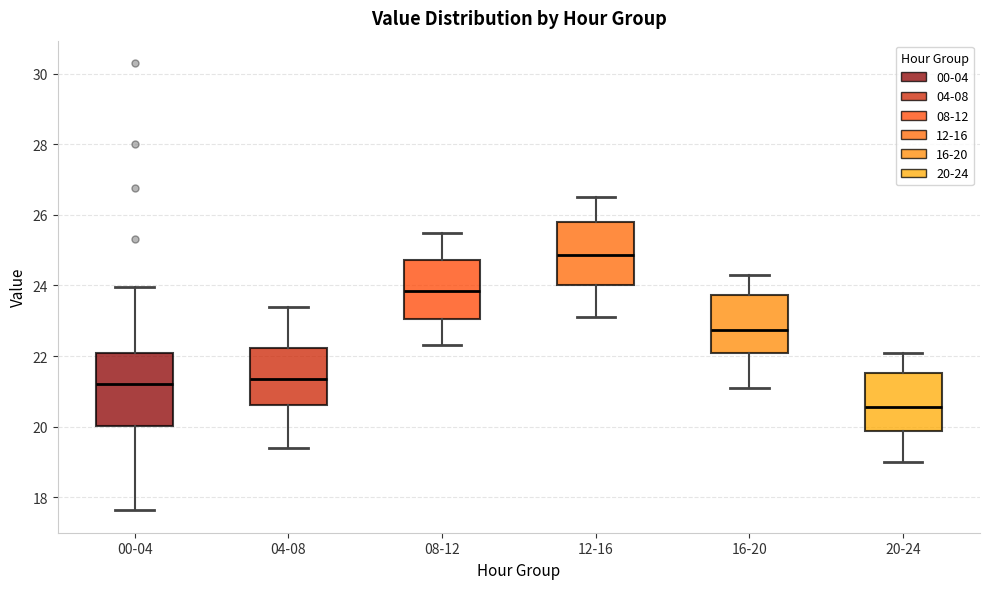

Which box is the tallest, from its lower edge to its upper edge?

00-04